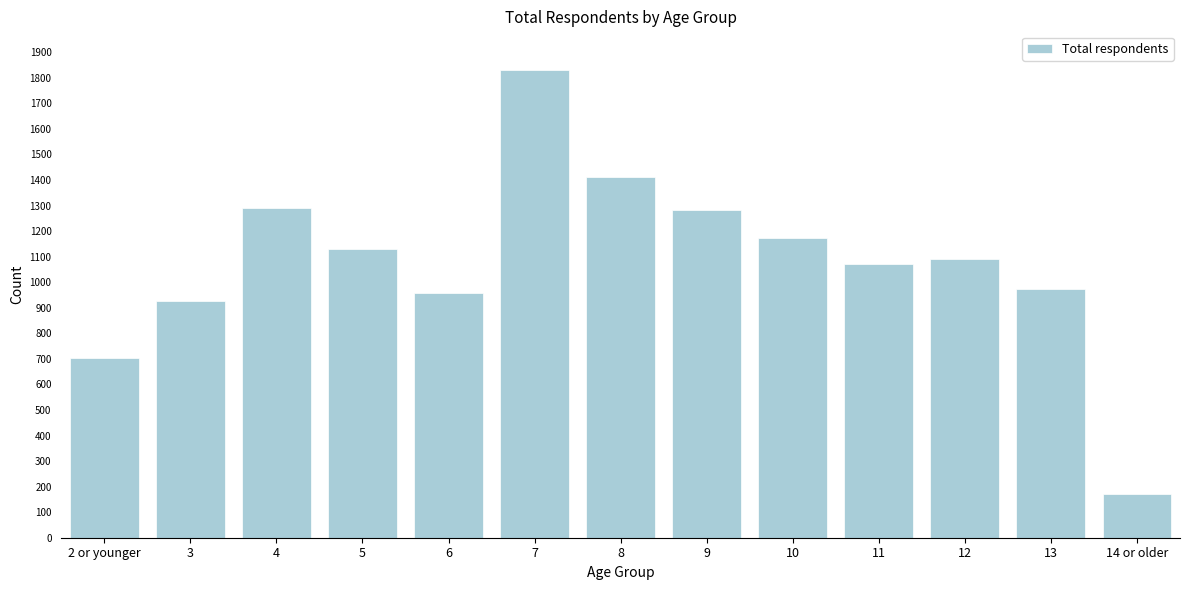

What is the approximate value at 14 or older, to the nearest 50?

150